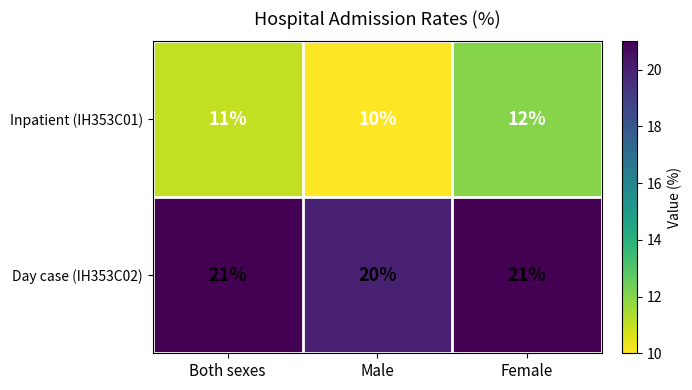

What is the sum of all Inpatient (IH353C01) values?

33